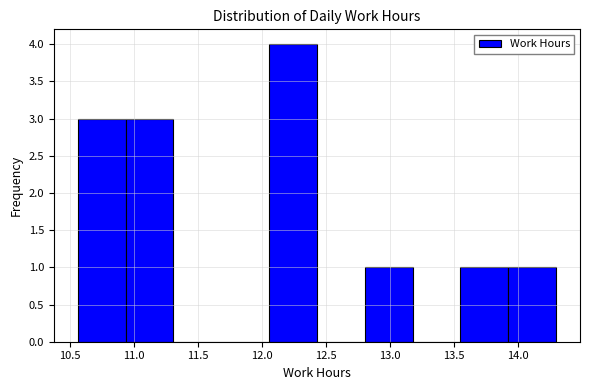

Reading left to right, transcribe this chart: for each bar, give the range it covers on the x-axis and its height. Neither the bar edges nor the heights are printed on the chart, so give them approximately, as read against the axes.

10.55 to 10.95: 3
10.95 to 11.30: 3
11.30 to 11.70: 0
11.70 to 12.05: 0
12.05 to 12.45: 4
12.45 to 12.80: 0
12.80 to 13.20: 1
13.20 to 13.55: 0
13.55 to 13.95: 1
13.95 to 14.30: 1